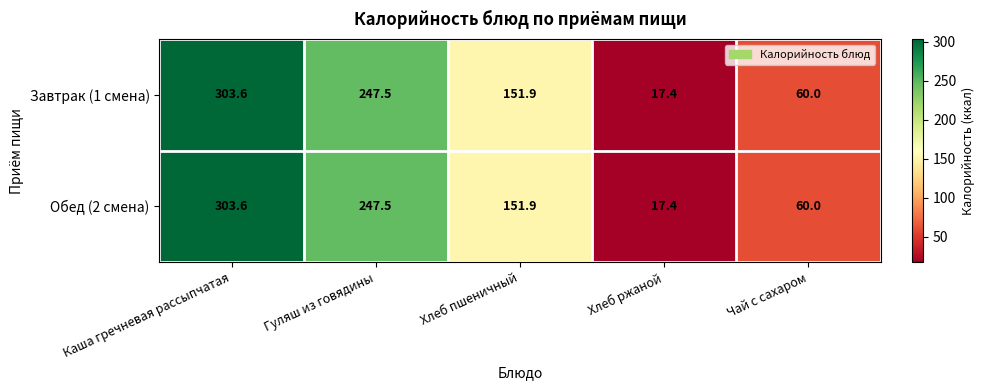

Count the number of data series in this chart.

2